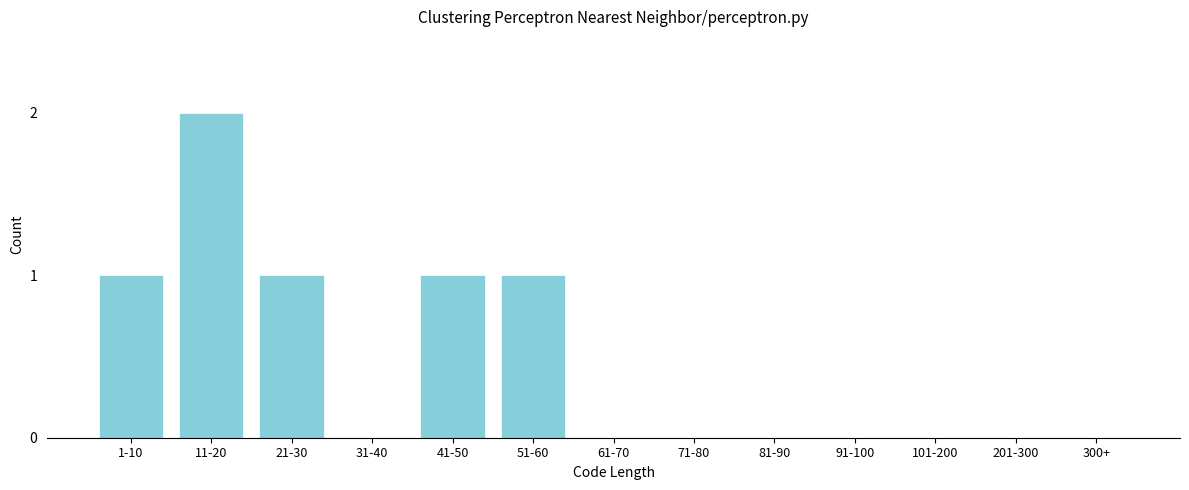

Reading left to right, list all the values displayed in this chart.

1-10=1	11-20=2	21-30=1	31-40=0	41-50=1	51-60=1	61-70=0	71-80=0	81-90=0	91-100=0	101-200=0	201-300=0	300+=0